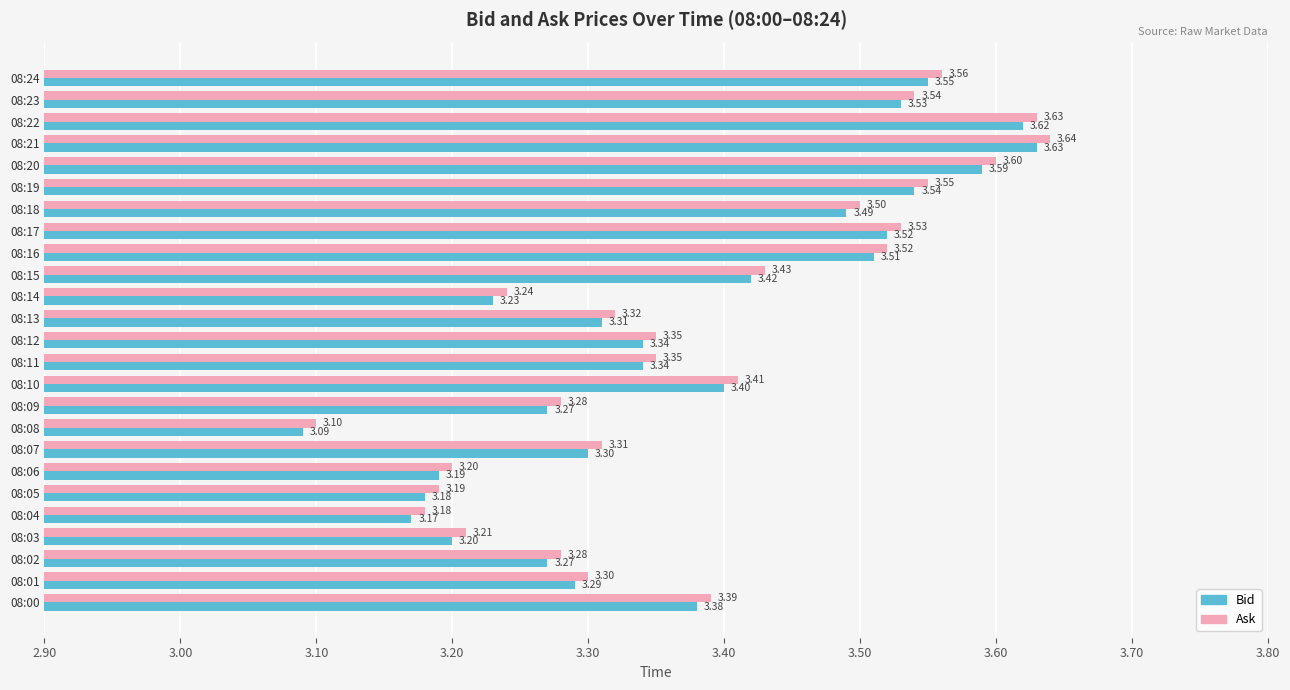

What is the average value of the Ask series?

3.4